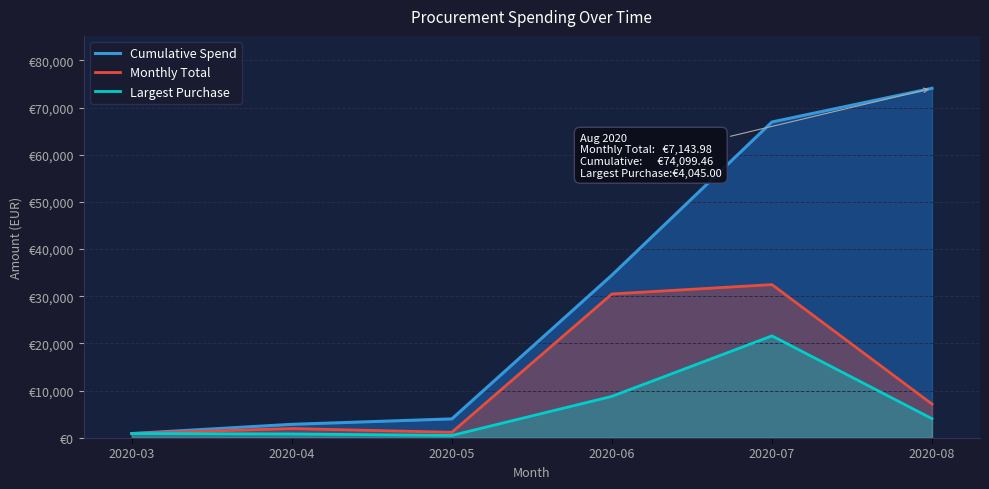

Where does the Monthly Total series first go above 7143?

2020-06